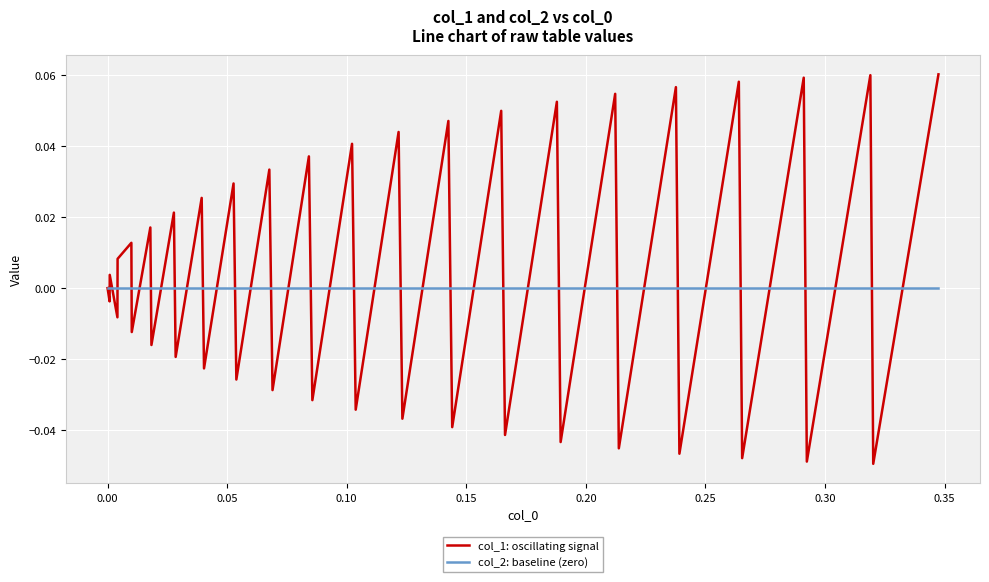

List the series in order of their peak value, lowest first.

col_2: baseline (zero), col_1: oscillating signal